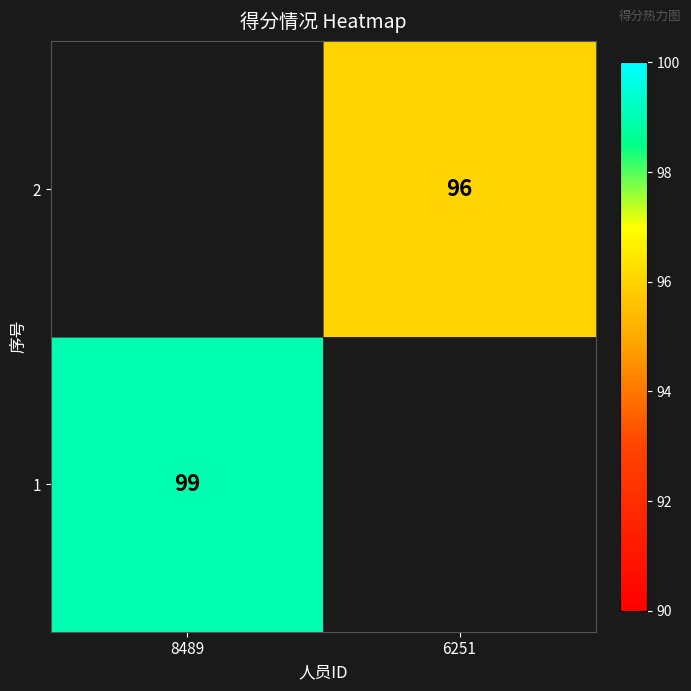

The value of 2 at 6251 is 25.8. True or false?

False